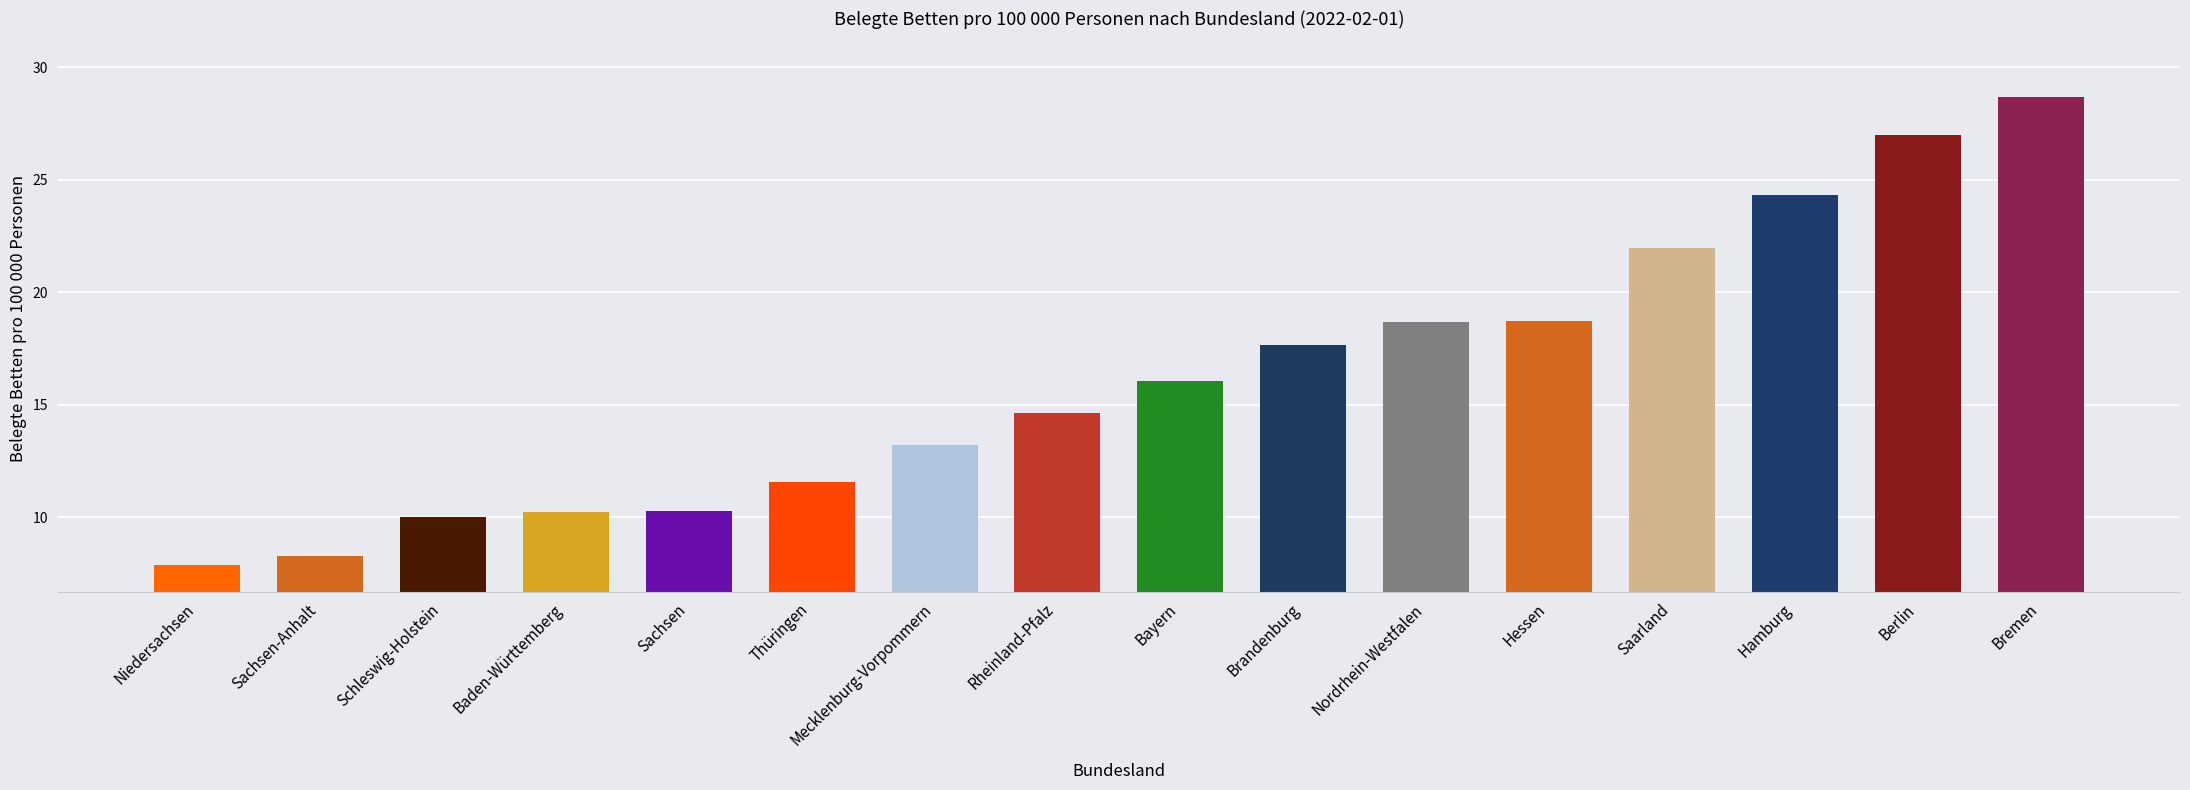

Are the bars grouped side by side (vs. stacked)?

No